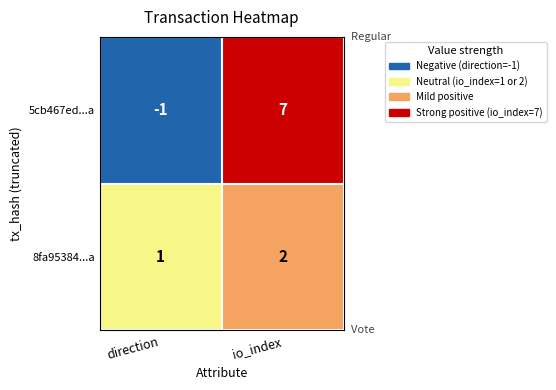

How many distinct data groups are displayed?

2